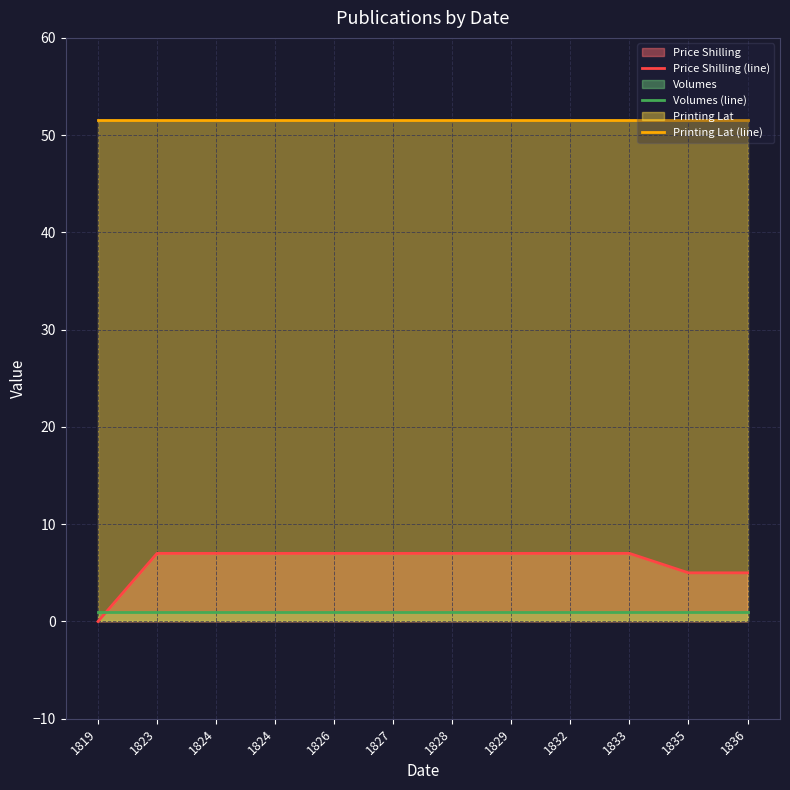

How many positive values does the Price Shilling (line) series have?

11